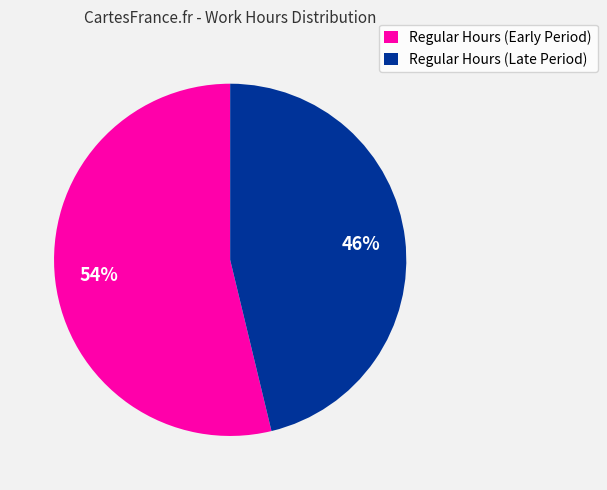

What percentage is the Regular Hours (Early Period) slice, to the nearest percent?

54%